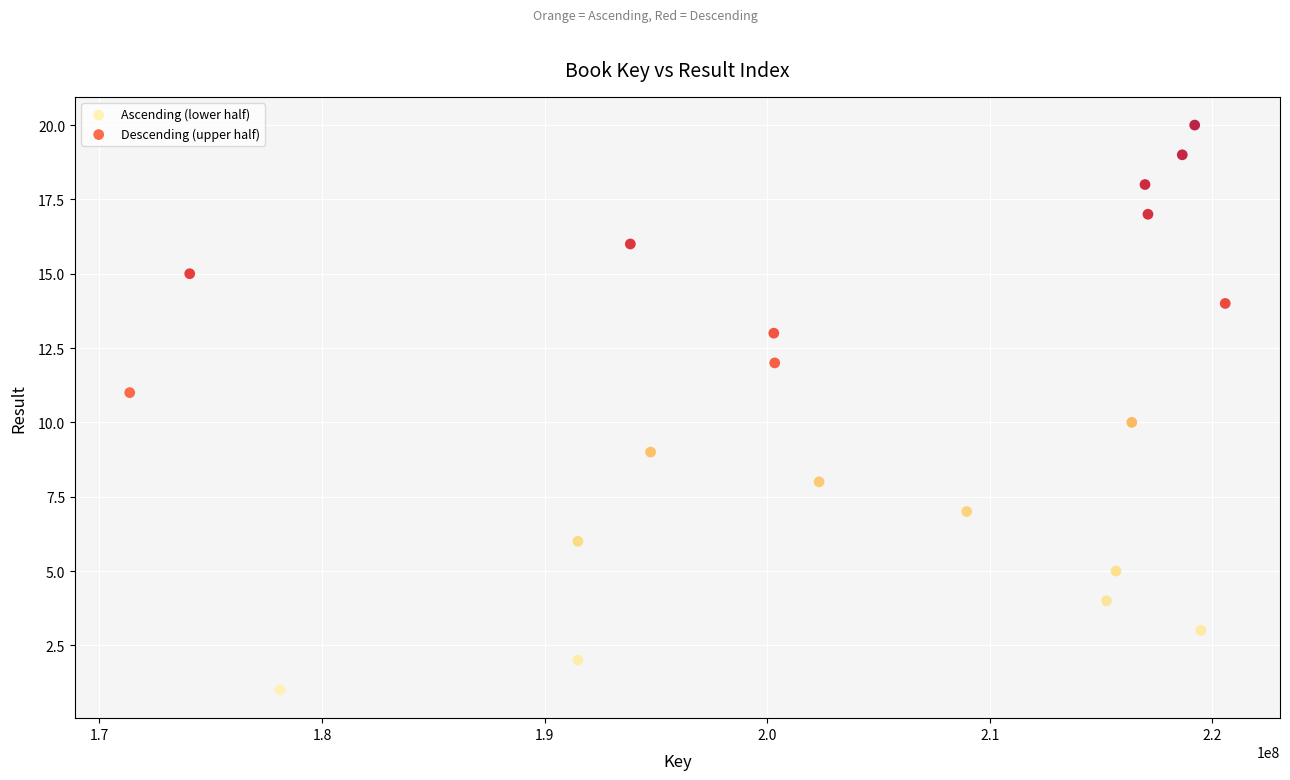

Which series reaches the maximum Y coordinate?

Descending (upper half)